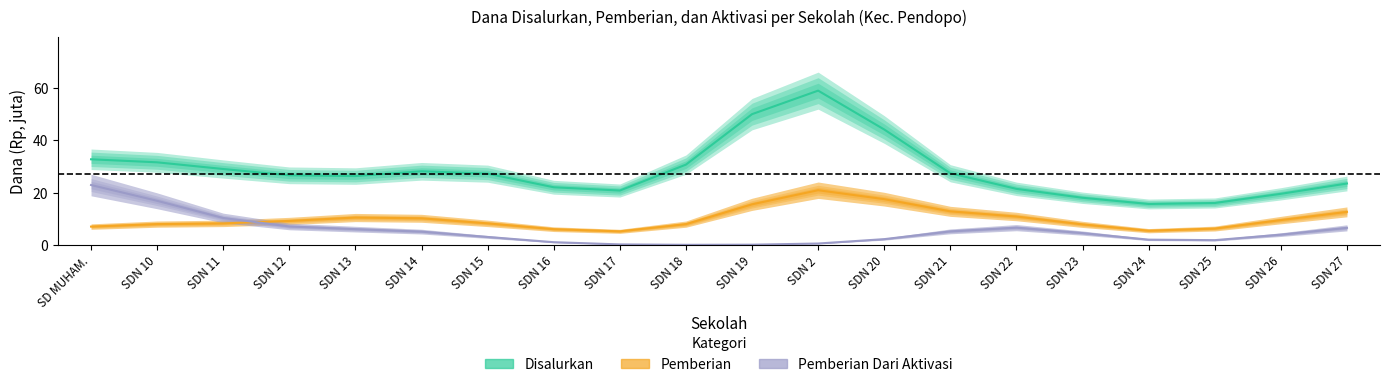

Where does the Pemberian Dari Aktivasi series first go above 4?

SD MUHAM.